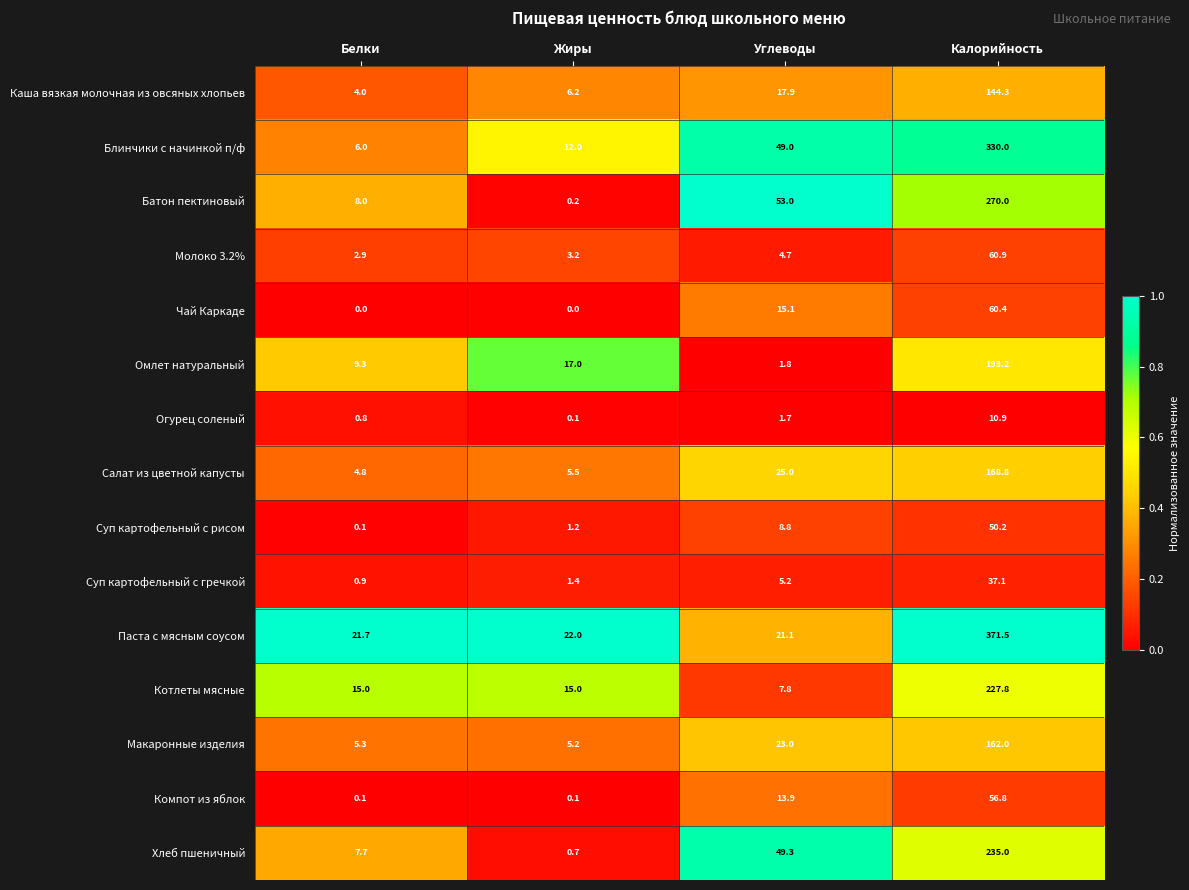

Is it true that Молоко 3.2% equals 2.8 at Углеводы?

False